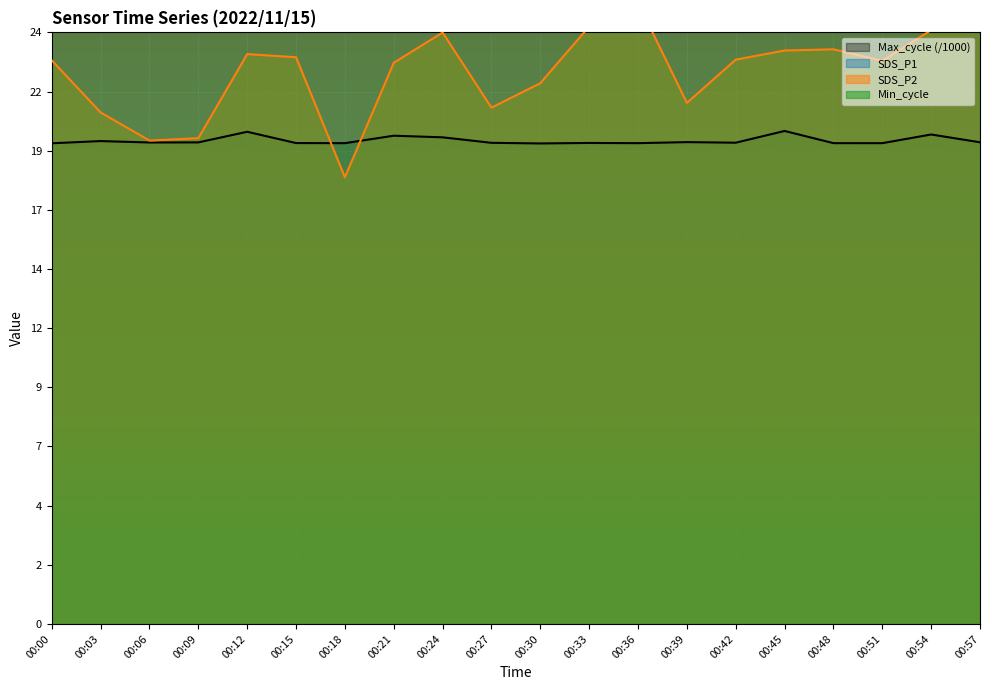

Reading left to right, transcribe all the data shown in this chart.

SDS_P1: 159.8	104.9	100.8	102.9	152.5	156.7	68.3	137.9	119.6	101.6	142.5	181.2	150.8	112.8	146.3	162.3	175.8	141.8	131.2	164.3
SDS_P2: 23.5	21.3	20.1	20.2	23.7	23.6	18.6	23.4	24.6	21.5	22.5	24.9	25.9	21.7	23.5	23.9	23.9	23.4	24.7	26.0
Max_cycle: 20.0	20.1	20.1	20.1	20.5	20.0	20.0	20.3	20.3	20.0	20.0	20.0	20.0	20.1	20.0	20.5	20.0	20.0	20.4	20.1